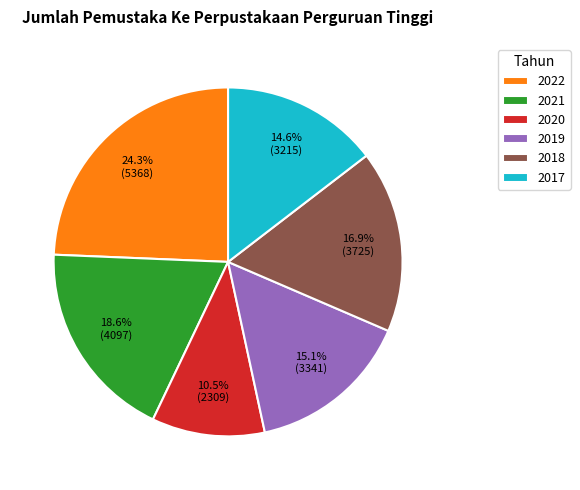

Does 2017 account for over 50% of the chart?

No